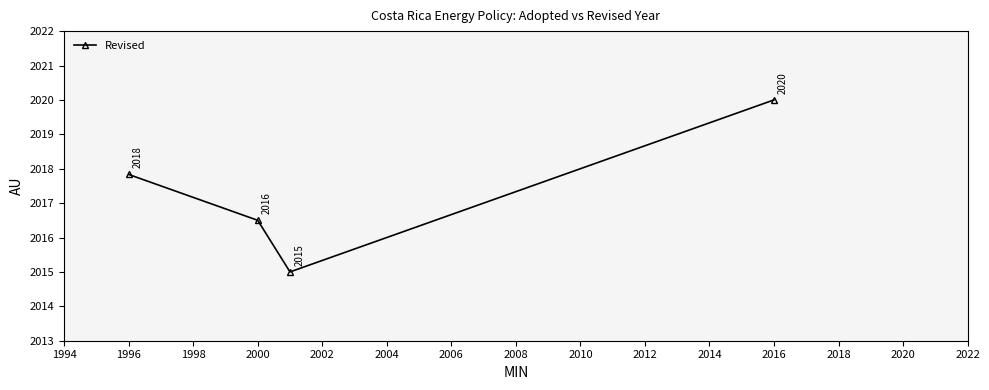

Count the number of data series in this chart.

1